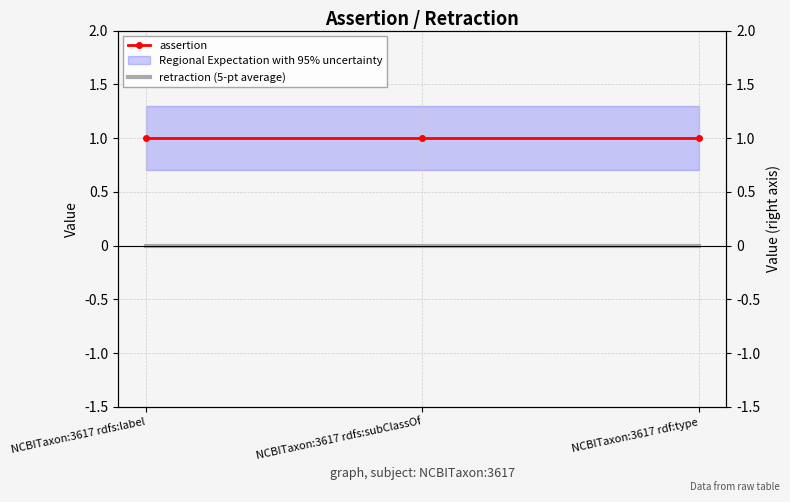

What is the total value across all series at NCBITaxon:3617 rdfs:label?

1